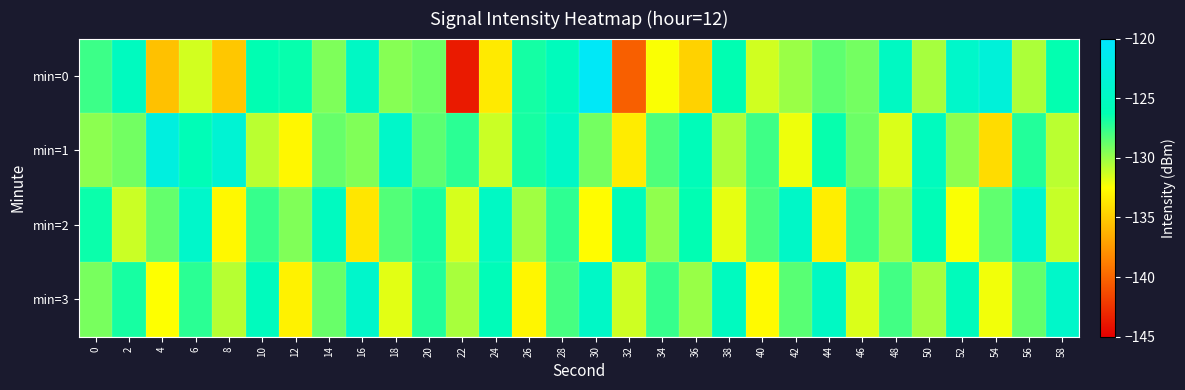

Which has a higher value, 4 or 38?

38